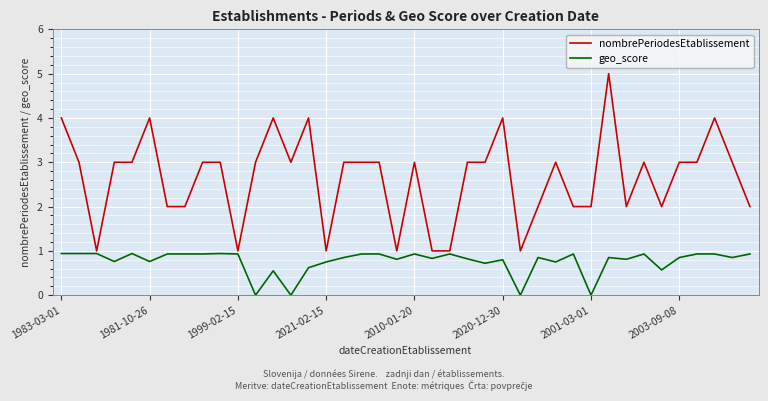

Which series has the largest range (max minus min)?

nombrePeriodesEtablissement